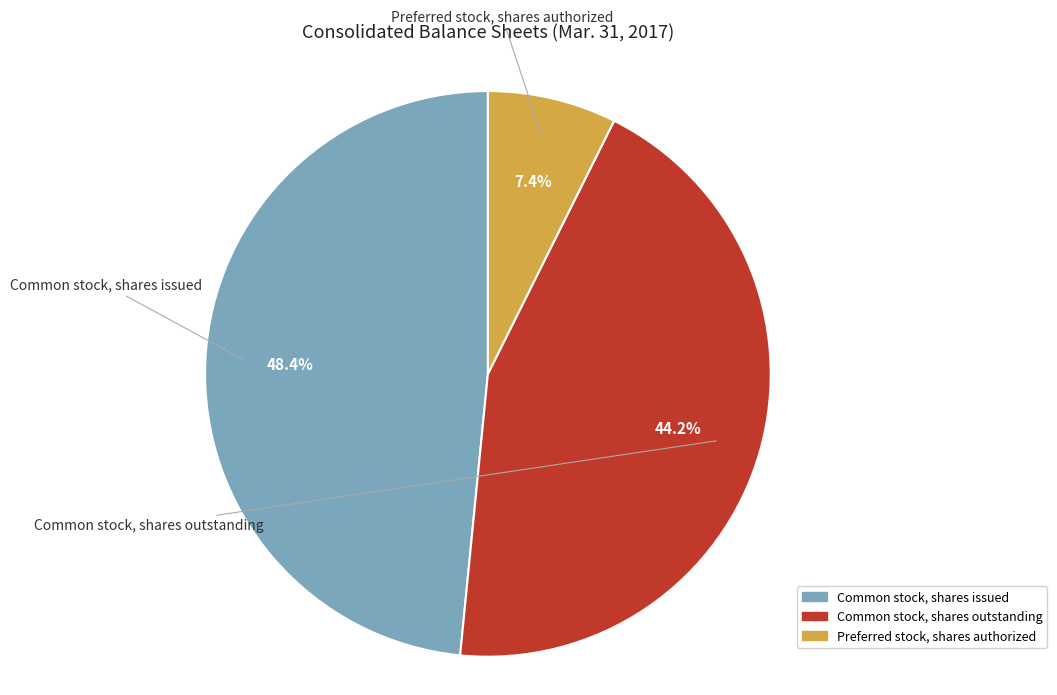

What is the smallest slice in the pie chart?

Preferred stock, shares authorized